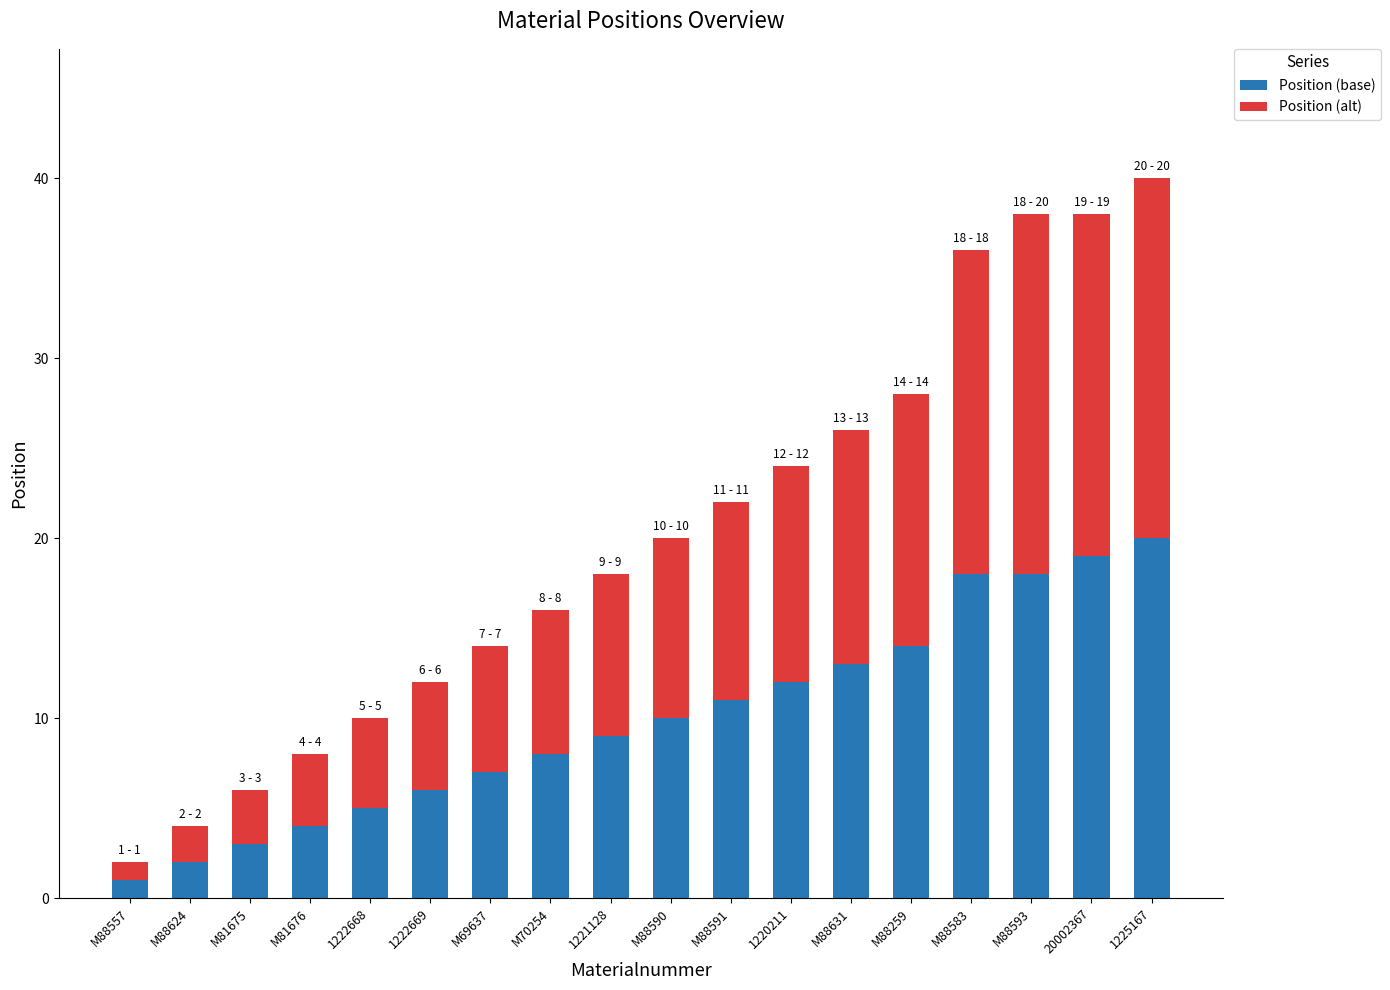

The Position (base) series shows 20 at 1225167. True or false?

True